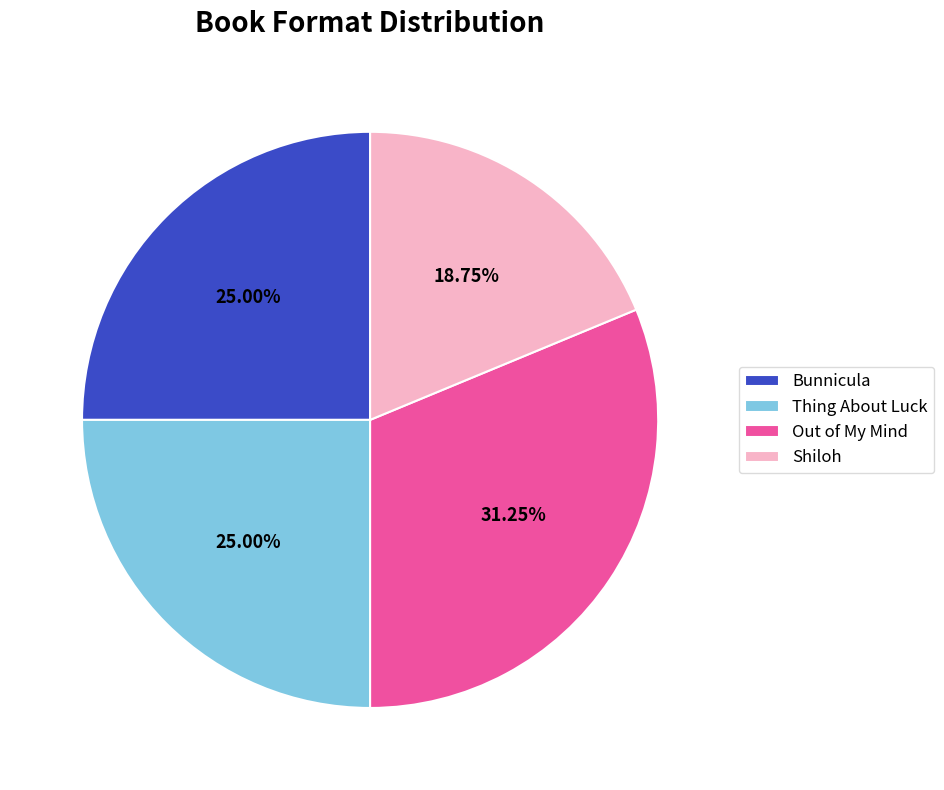

Is there a majority slice in this chart?

No